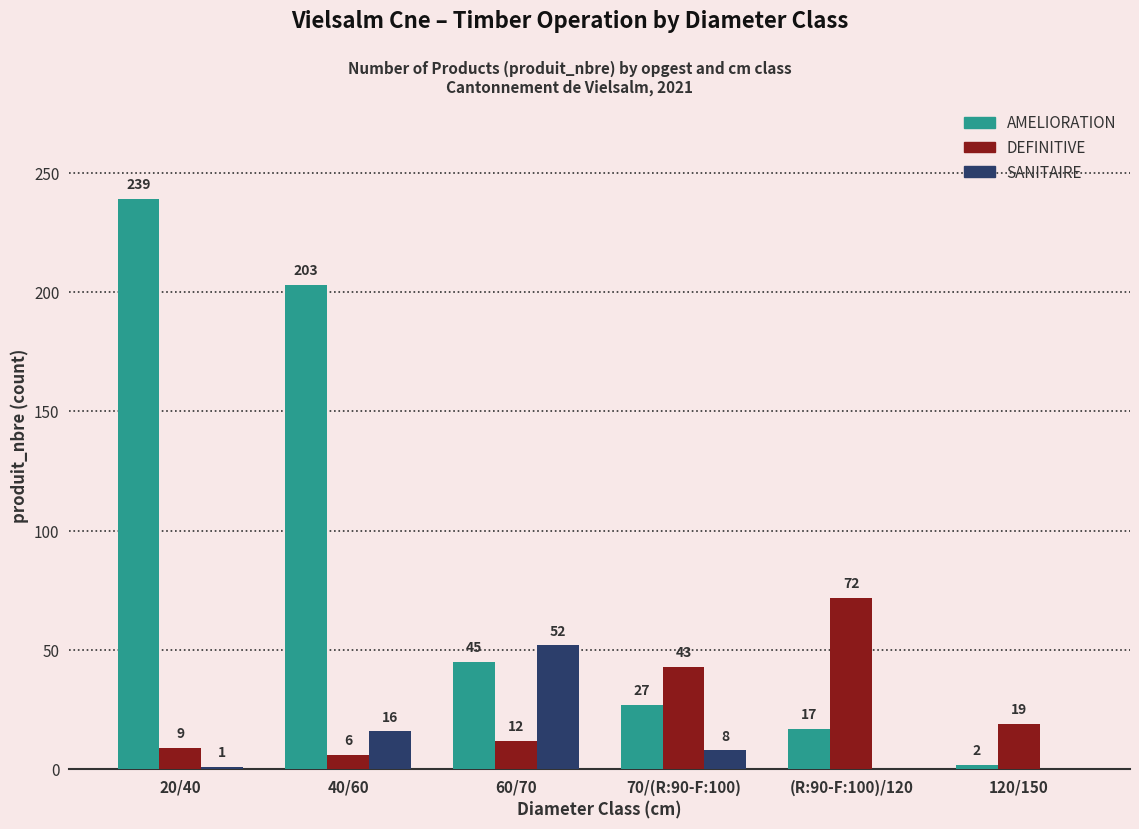

Where is AMELIORATION nearest to the value 120?

60/70